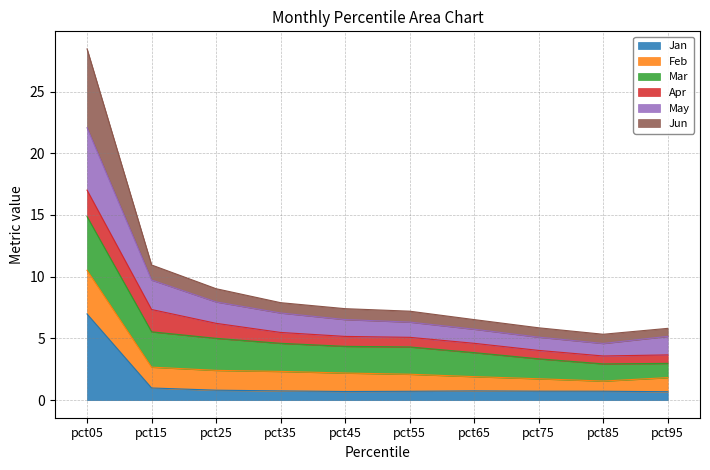

What is the total value across all series at pct15?

11.0